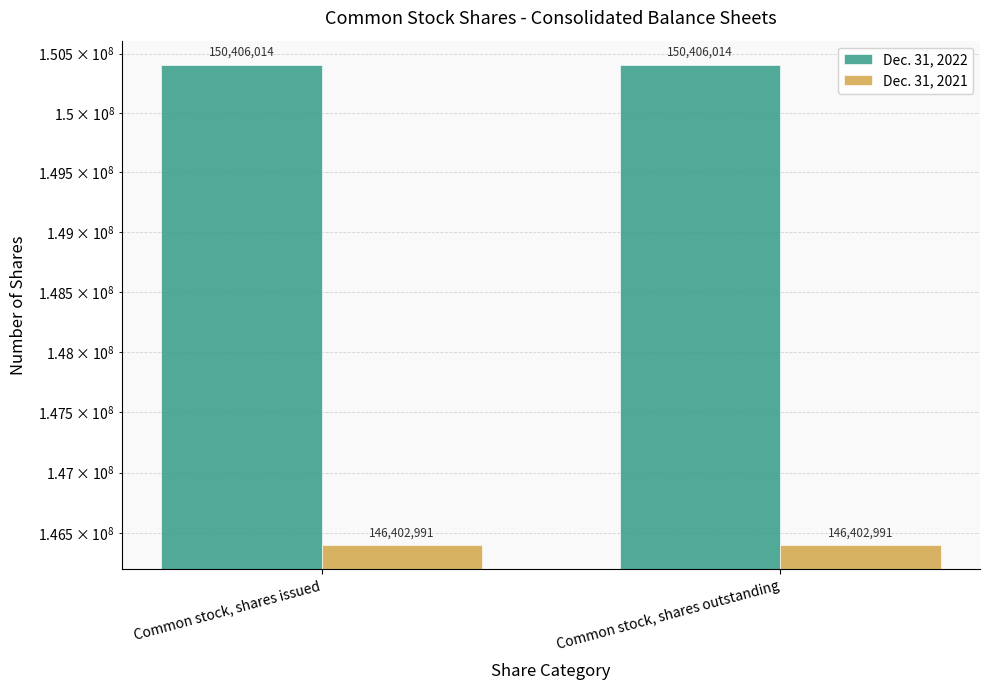

Reading left to right, list all the values displayed in this chart.

Dec. 31, 2022: 150406014	150406014
Dec. 31, 2021: 146402991	146402991